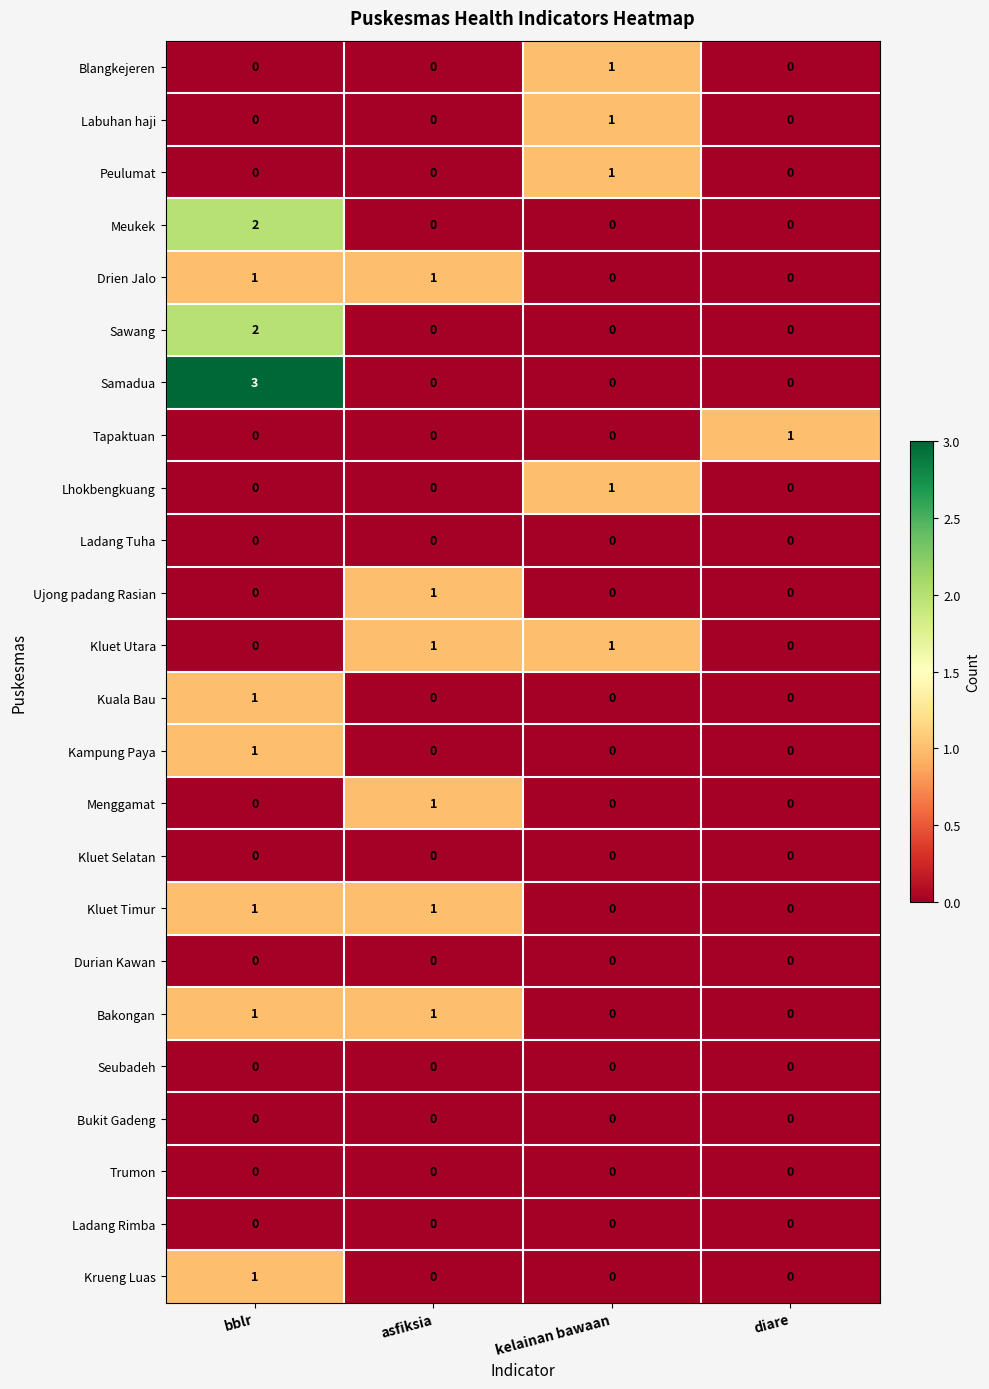

Which series has the largest range (max minus min)?

Samadua